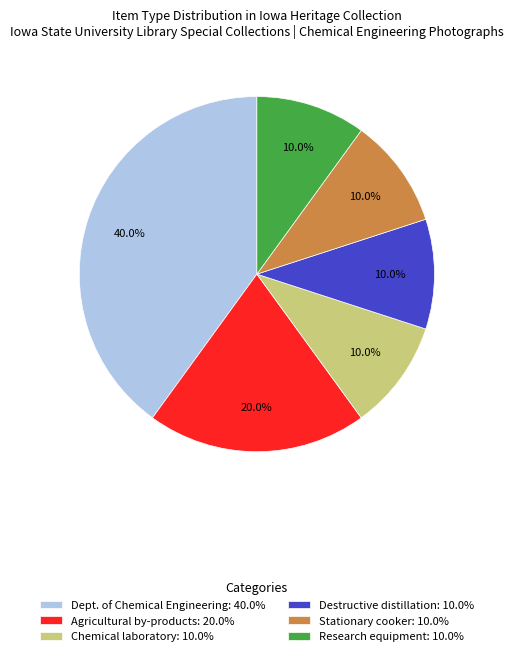

Count the number of slices in the pie.

6